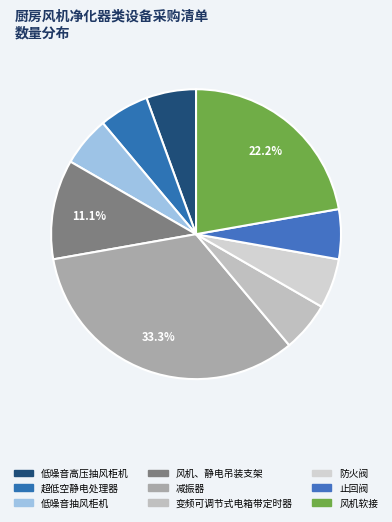

Does any single category account for the majority?

No